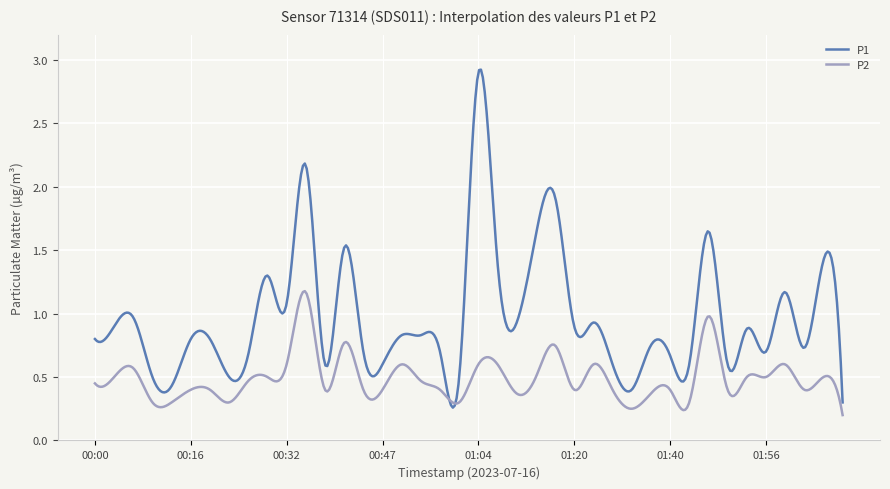

List the series in order of their peak value, lowest first.

P2, P1